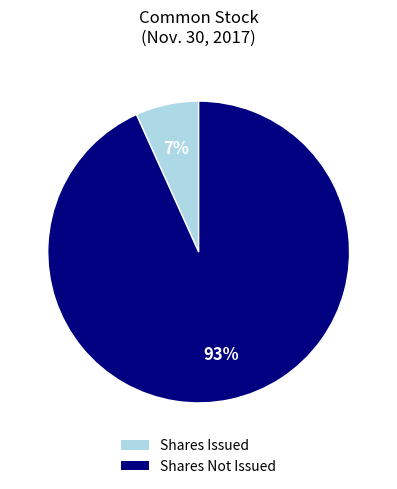

Is the sum of Shares Issued and Shares Not Issued greater than half?

Yes